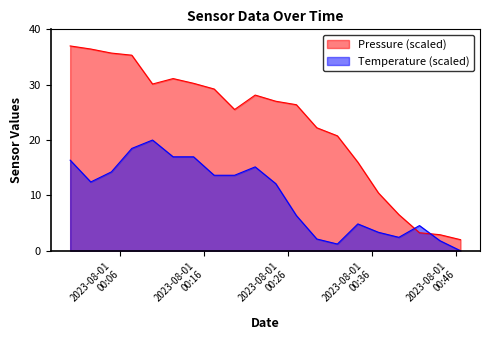

What is the difference between the maximum and minimum values in the pressure series?

35.0